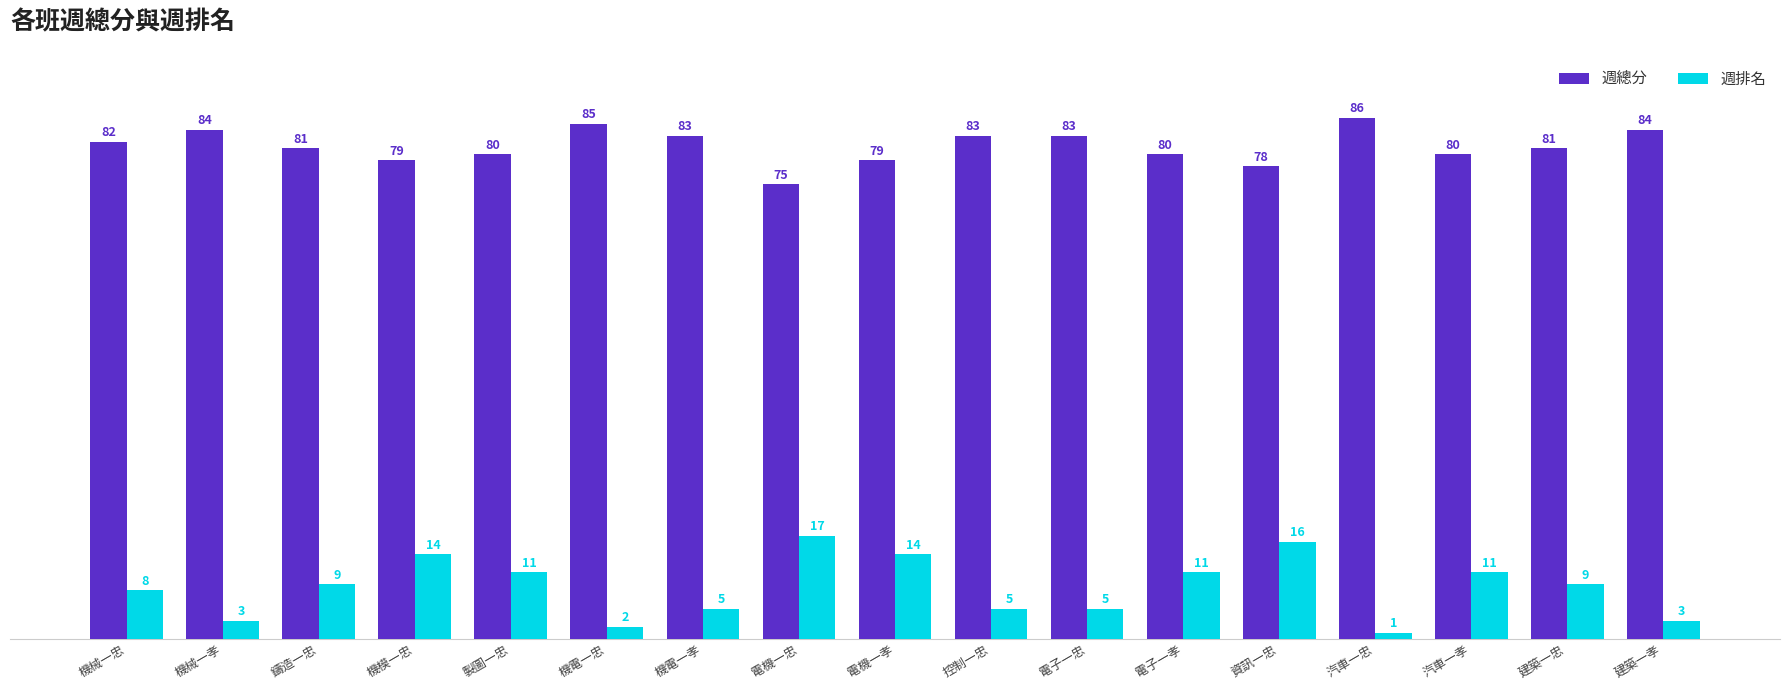

Are the bars horizontal?

No